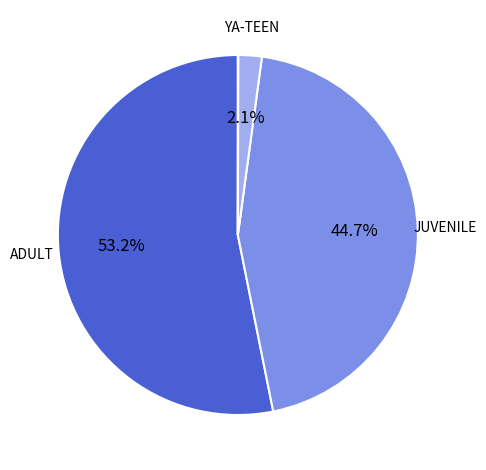

Is there a majority slice in this chart?

Yes